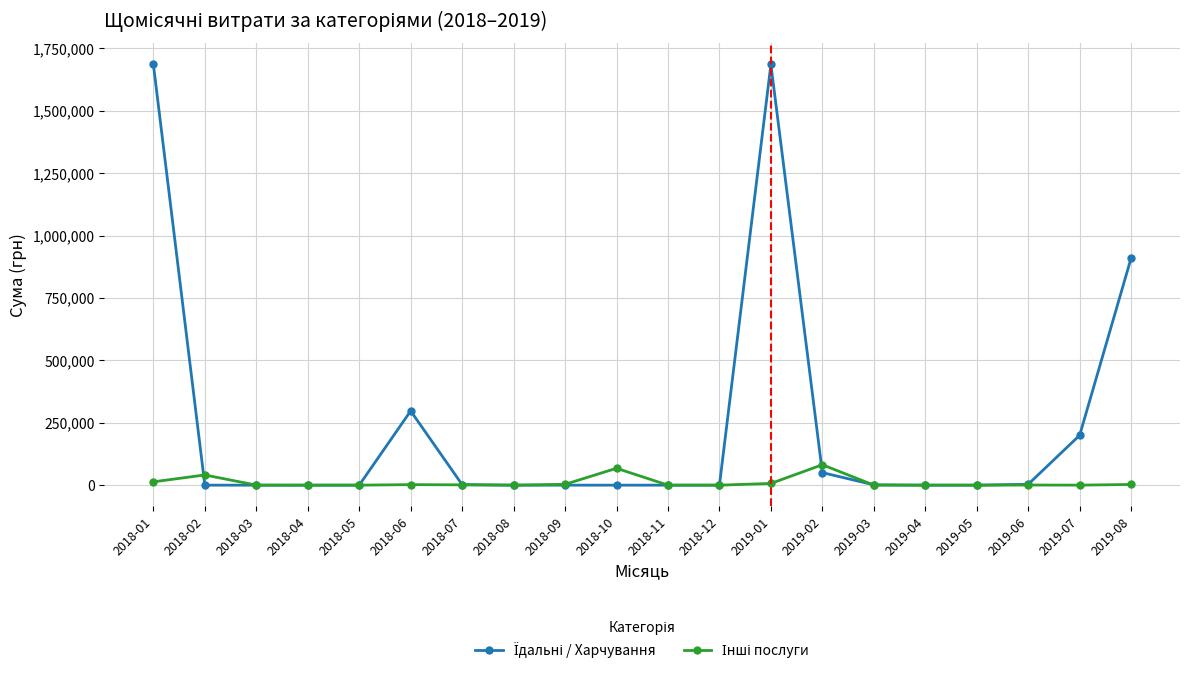

What is the label of the 15th point from the left?

2019-03